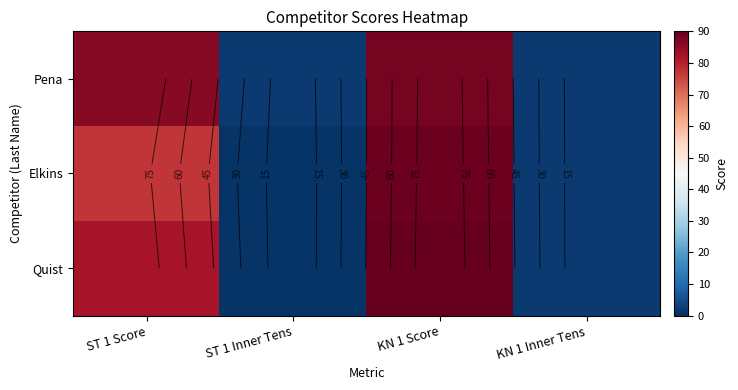

At how many categories does at least one series exceed 45?

2